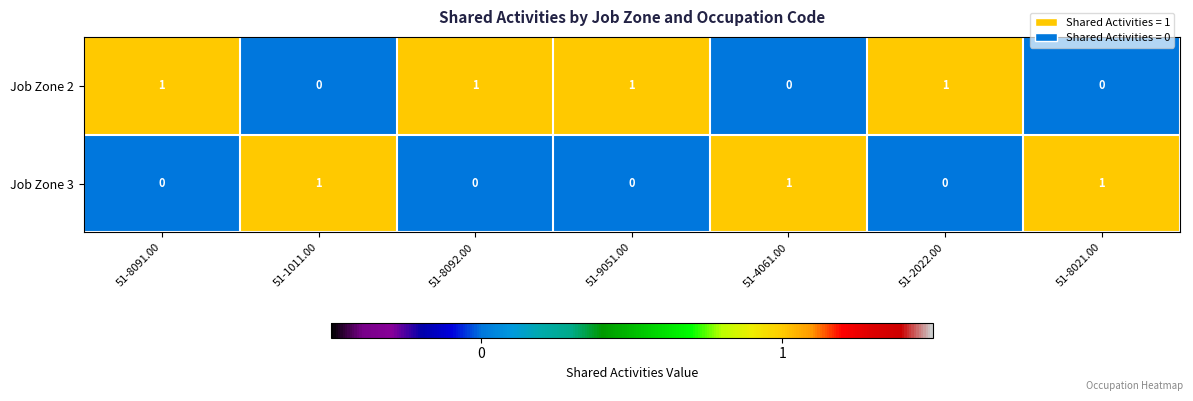

True or false: Job Zone 2 has a value of 0 at 51-4061.00.

True